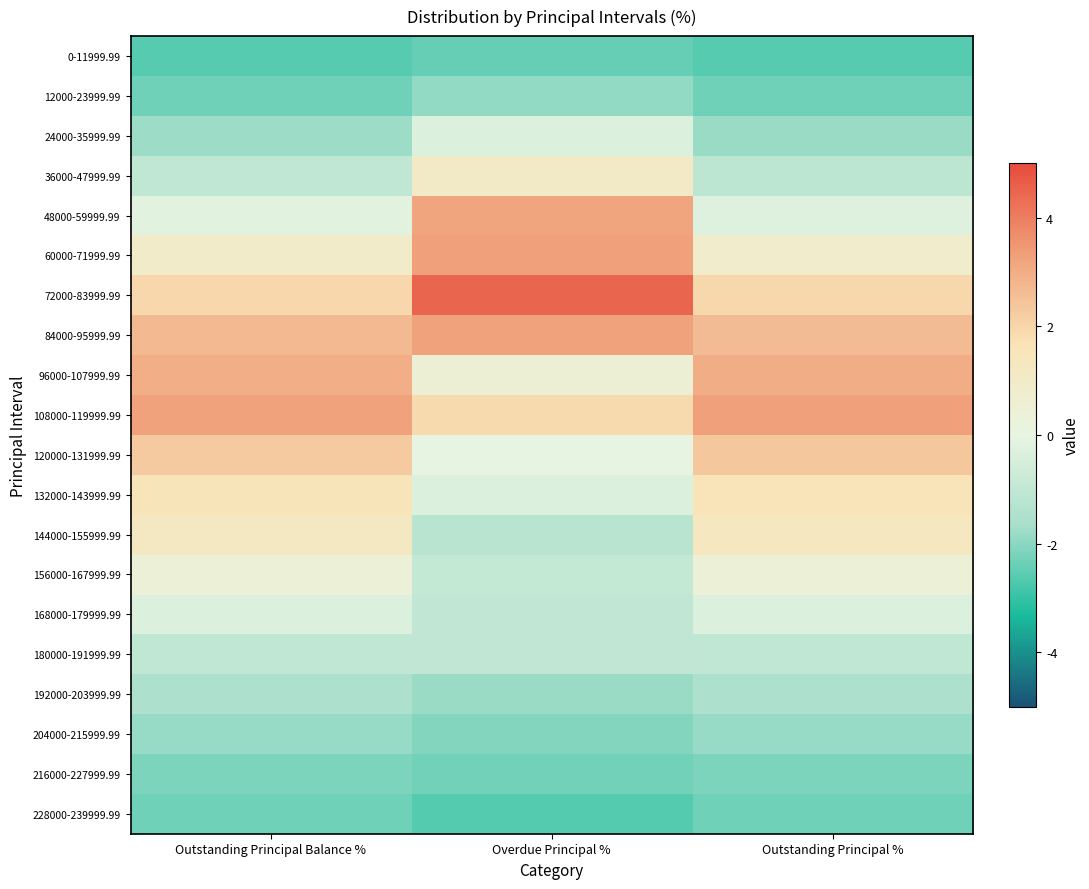

At Outstanding Principal Balance %, list the series in order from smallest to largest.

0-11999.99, 228000-239999.99, 12000-23999.99, 216000-227999.99, 204000-215999.99, 24000-35999.99, 192000-203999.99, 180000-191999.99, 36000-47999.99, 168000-179999.99, 48000-59999.99, 156000-167999.99, 60000-71999.99, 144000-155999.99, 132000-143999.99, 72000-83999.99, 120000-131999.99, 84000-95999.99, 96000-107999.99, 108000-119999.99